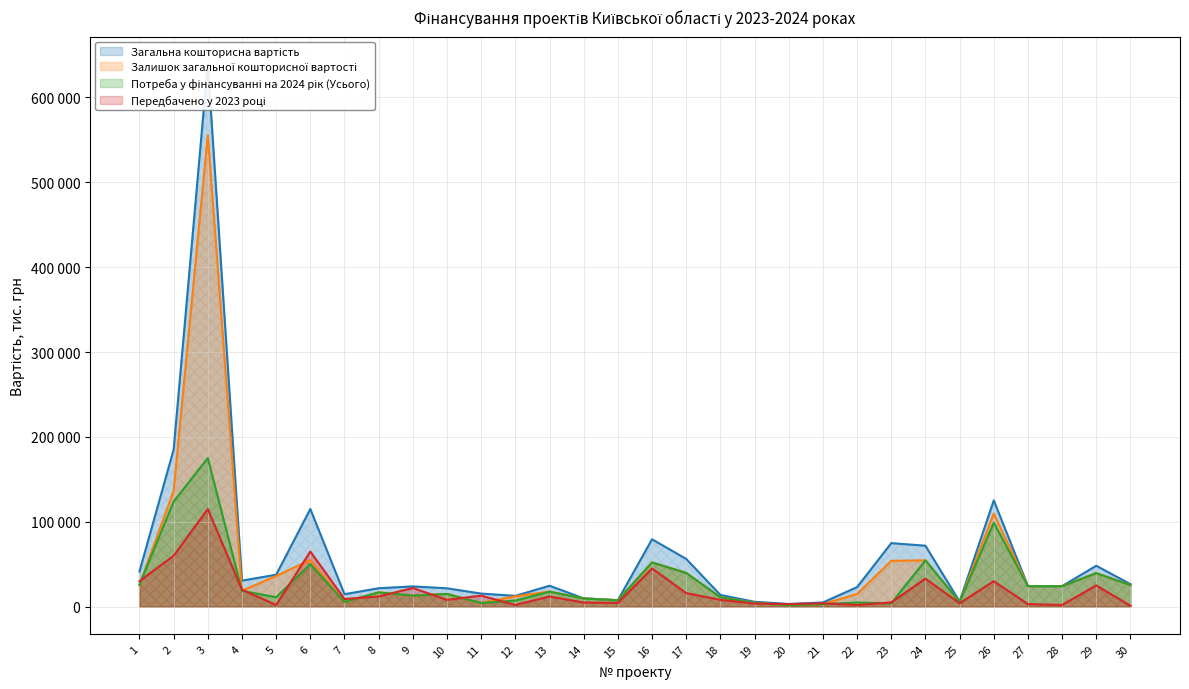

Count the number of categories in the chart.

30